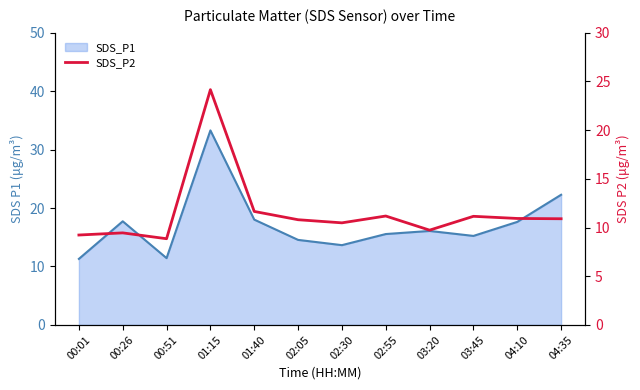

How many interior local peaks (higher than both neighbors) does the data have?

4